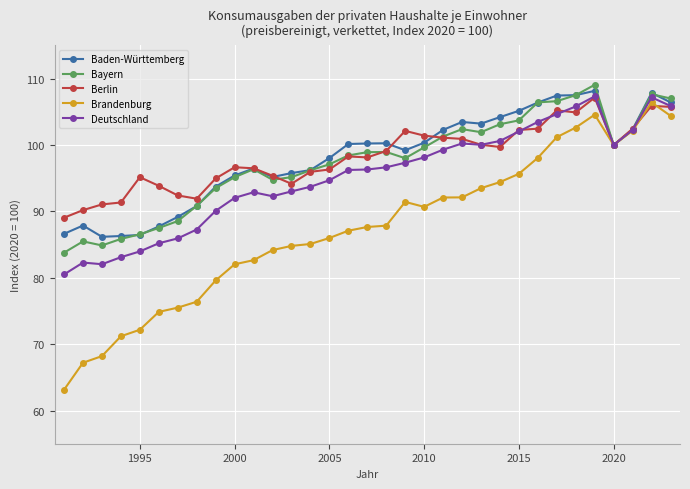

True or false: Baden-Württemberg has more than 2 interior local peaks.

True